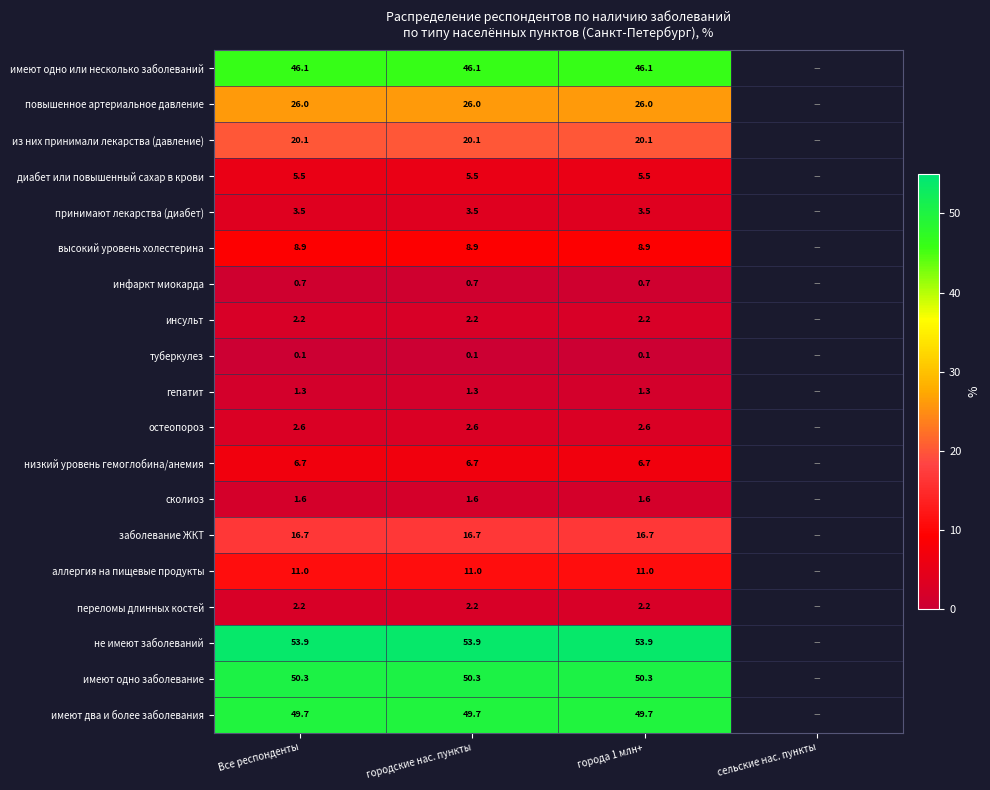

Is the value of из них принимали лекарства (давление) at городские нас. пункты greater than the value of повышенное артериальное давление at сельские нас. пункты?

No